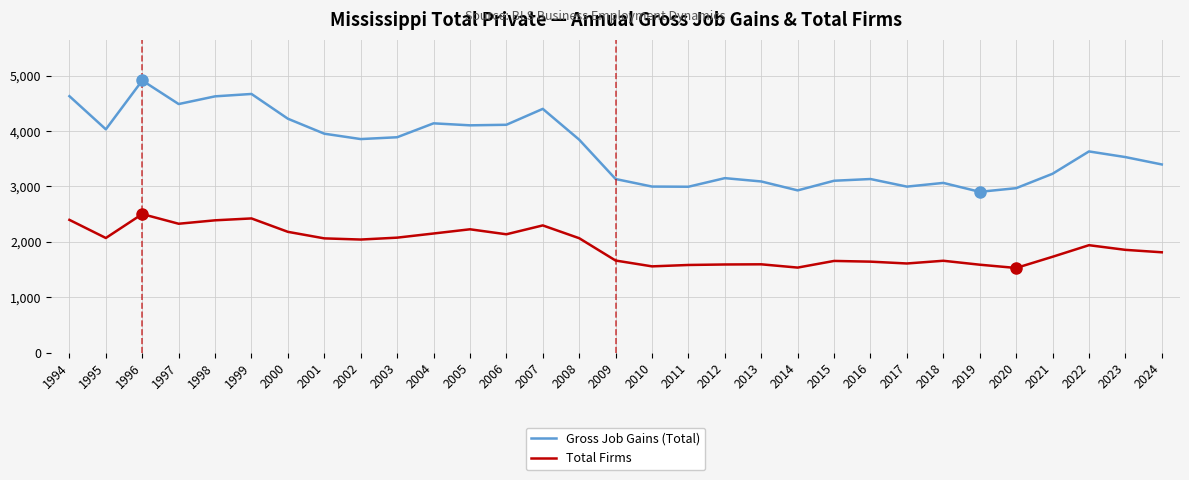

What is the spread (max minus min) of values at 2013?

1495